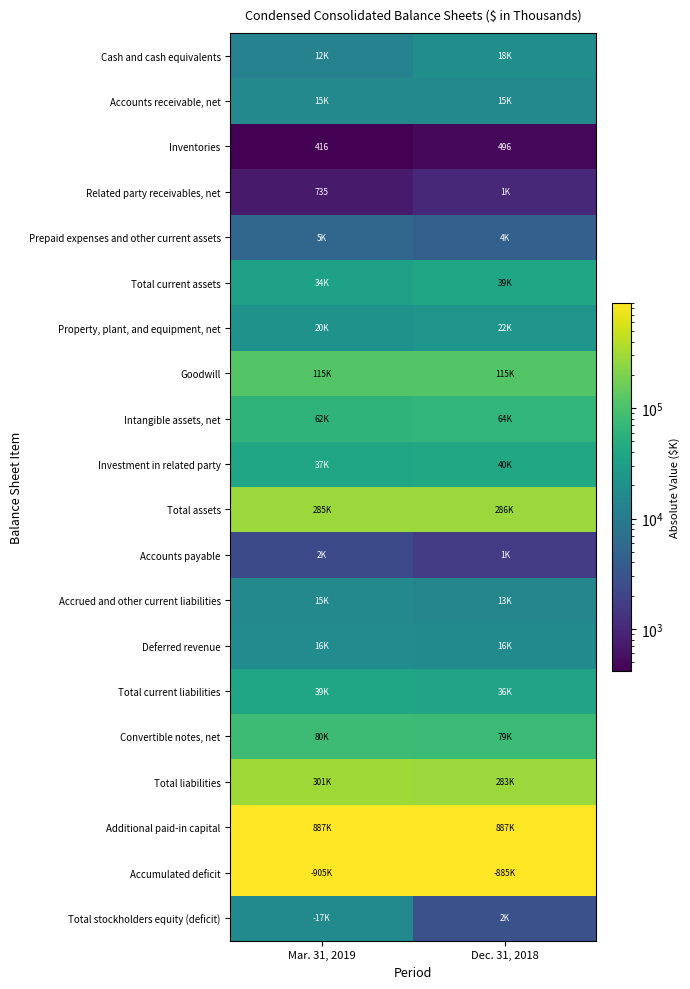

At which category does the chart reach its peak across all series?

Mar. 31, 2019